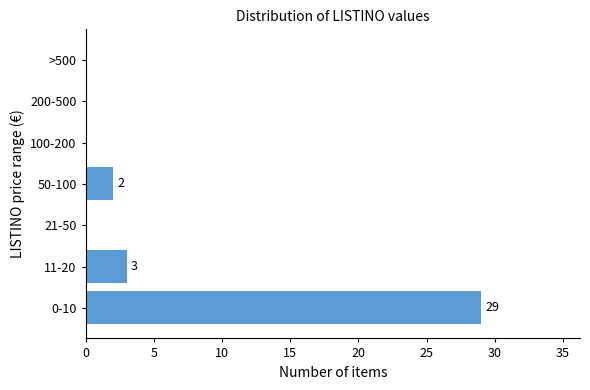

Reading top to bottom, transcribe all the data shown in this chart.

>500=0	200-500=0	100-200=0	50-100=2	21-50=0	11-20=3	0-10=29